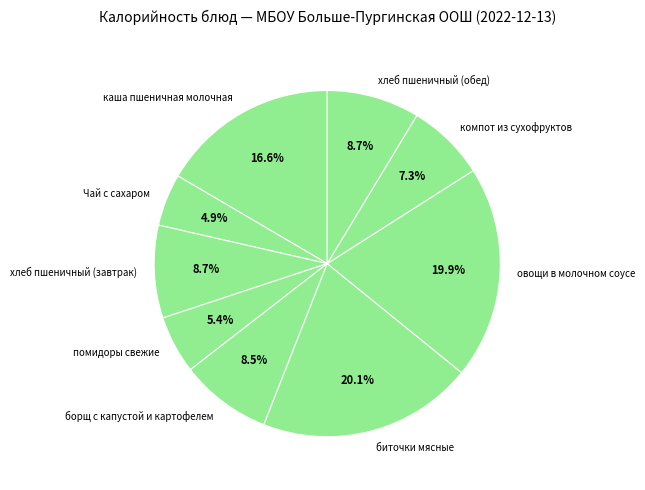

What is the ratio of the value at биточки мясные to the value at борщ с капустой и картофелем?

2.4